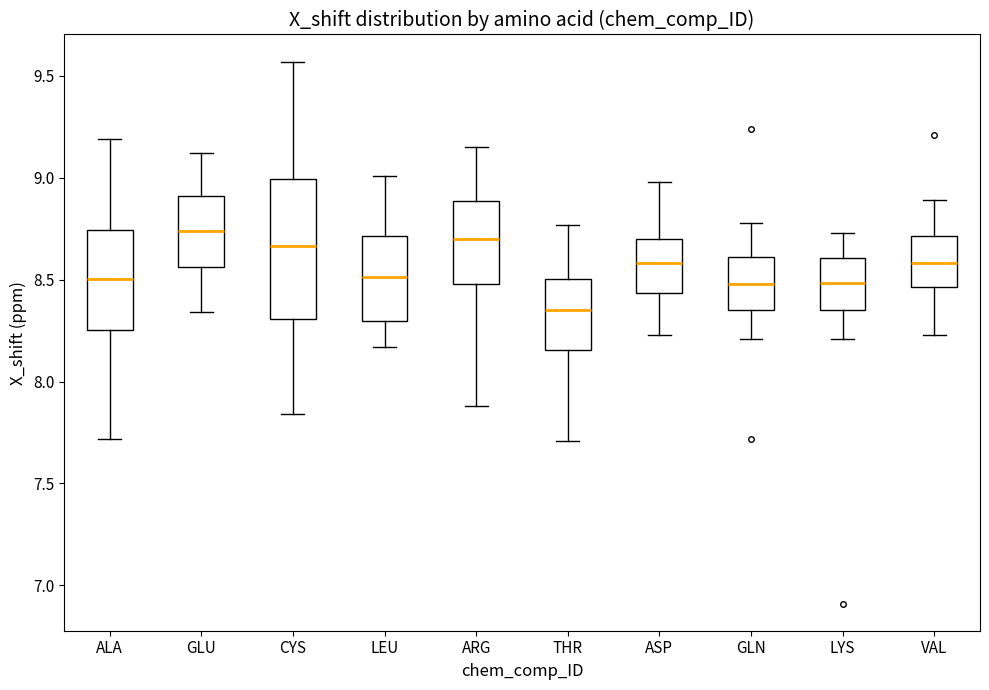

Where does the lower whisker of the box for ARG end on the y-axis? The values are not printed on the chart, so give them approximately, as read against the axis.

7.90